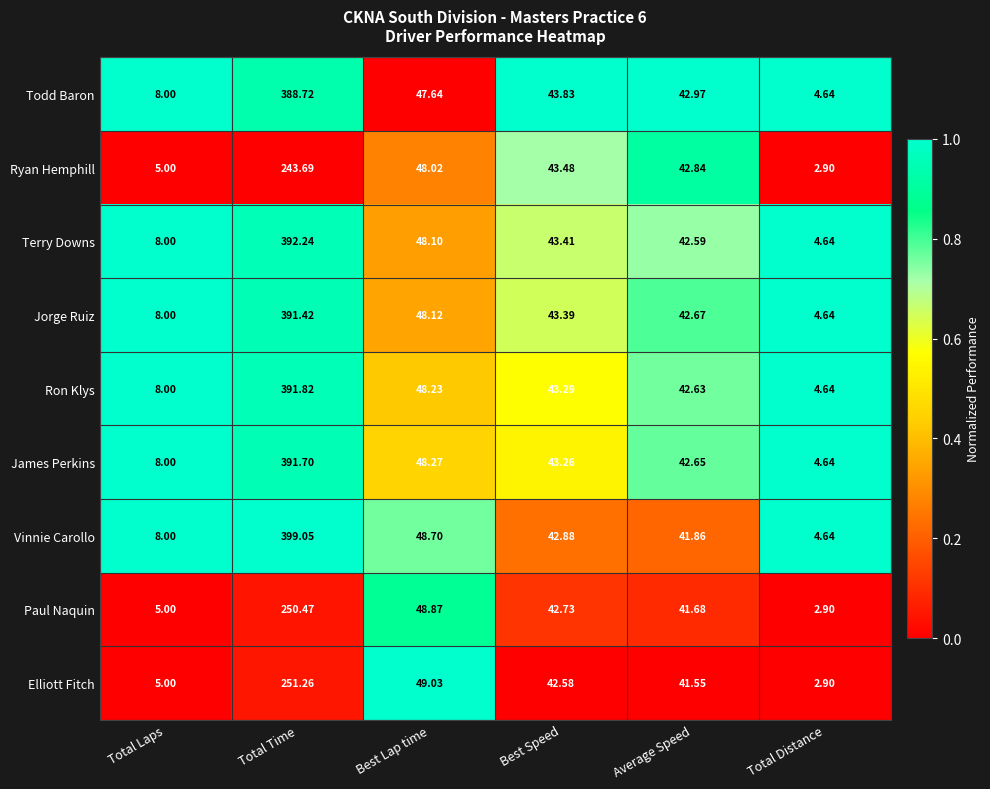

Which series has the largest range (max minus min)?

Vinnie Carollo